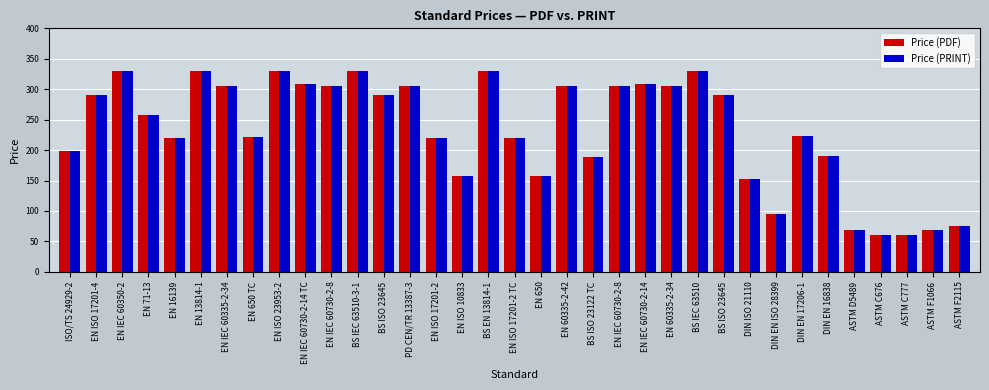

At which category is the sum across all series the highest?

EN IEC 60350-2